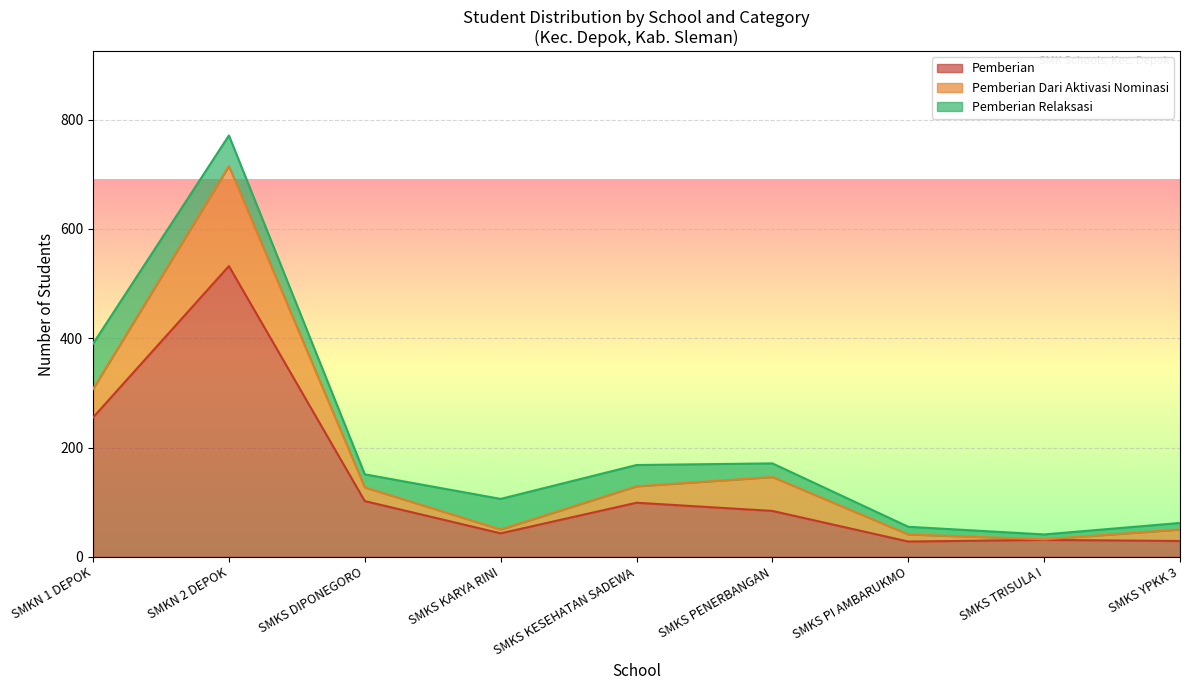

Is it true that Dana Pemberian equals 32 at SMKS TRISULA I?

True